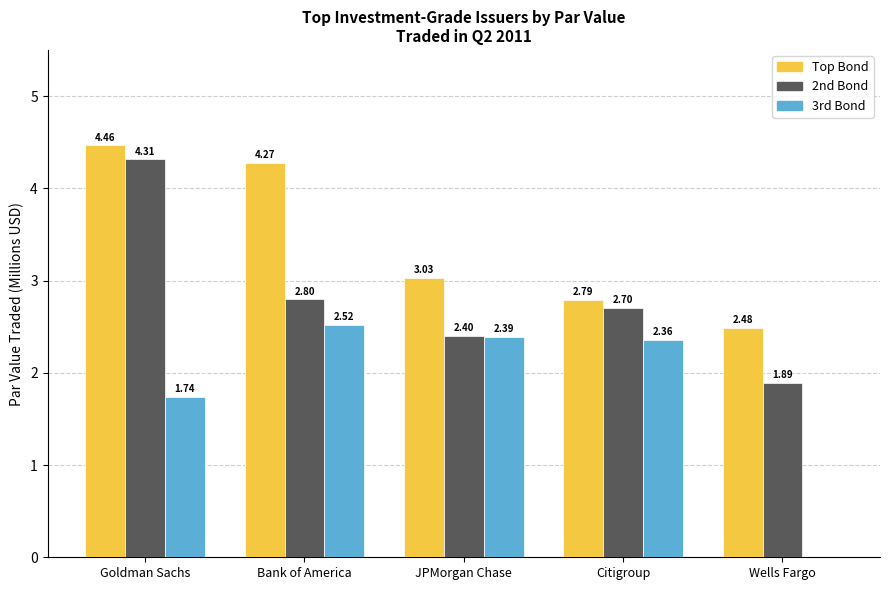

What is the sum of the 2nd Bond values at Wells Fargo and Goldman Sachs?

6.2